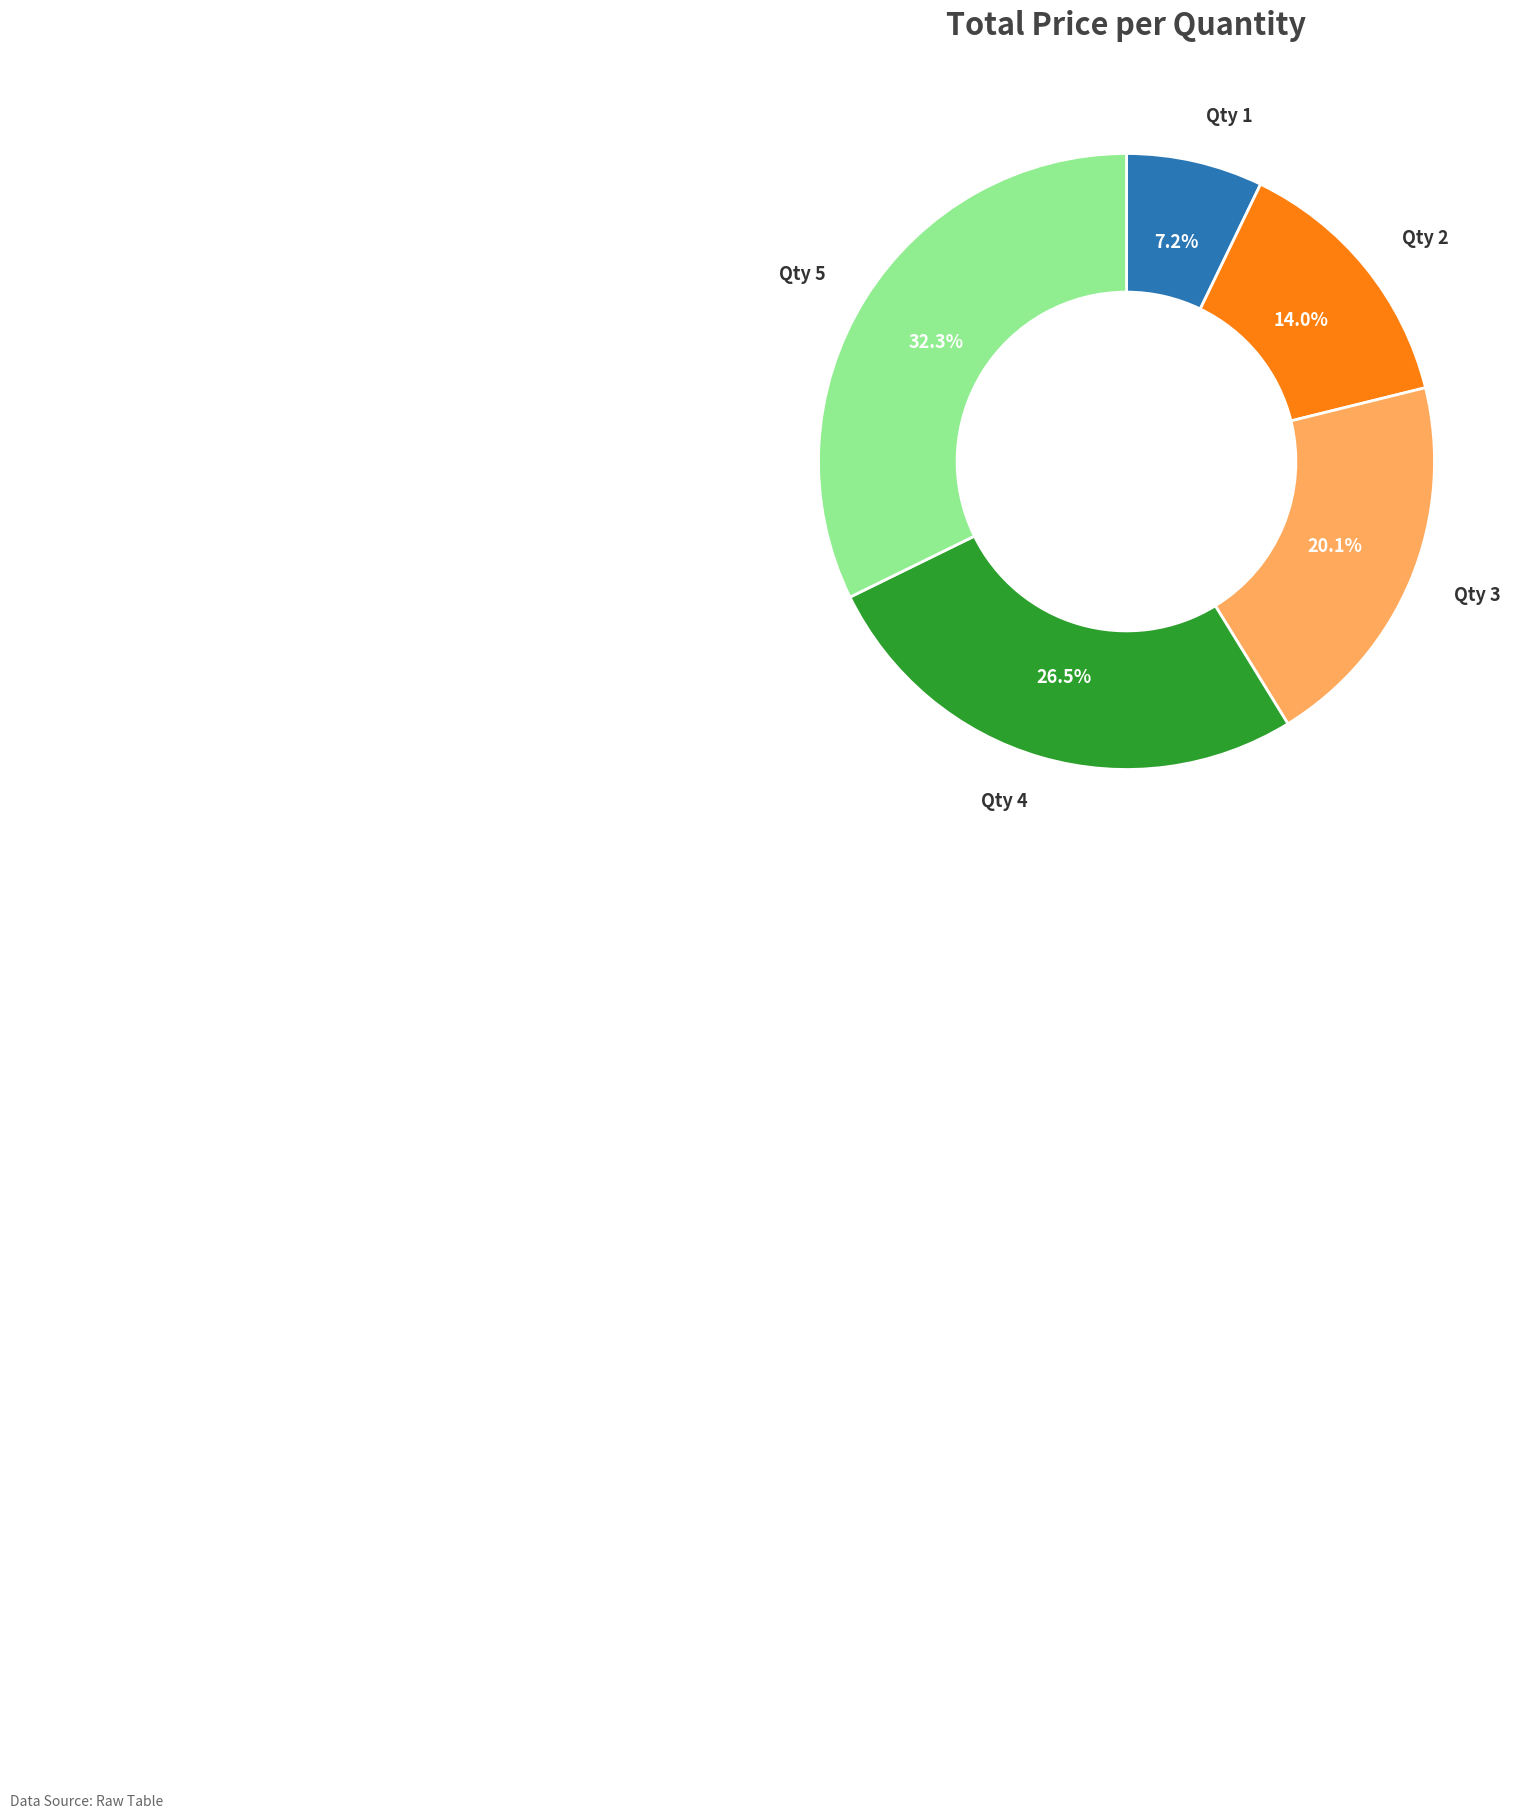

Does any single category account for the majority?

No